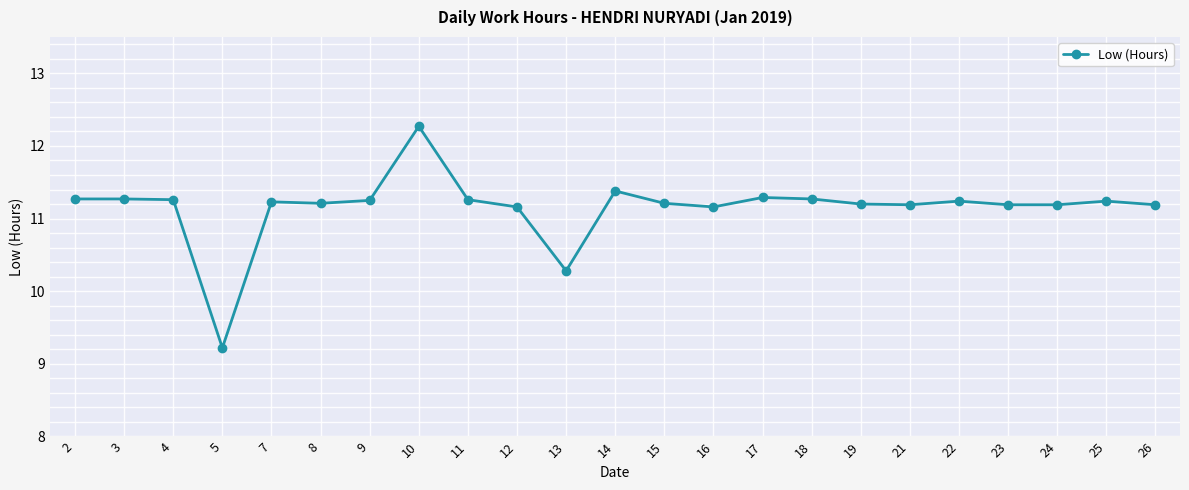

Where is the data nearest to the value 10?

13